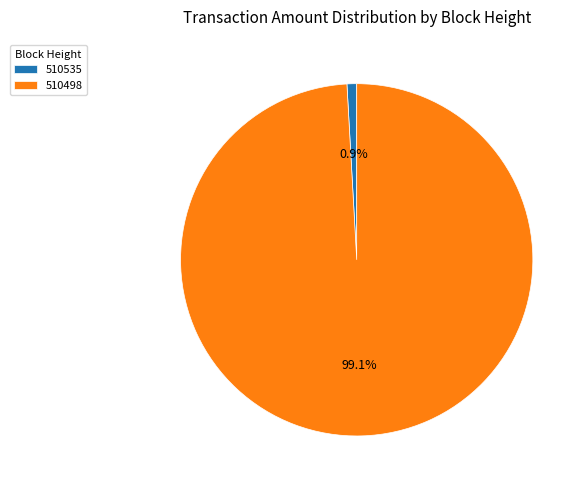

What percentage is NOT represented by 510535?

99.1%